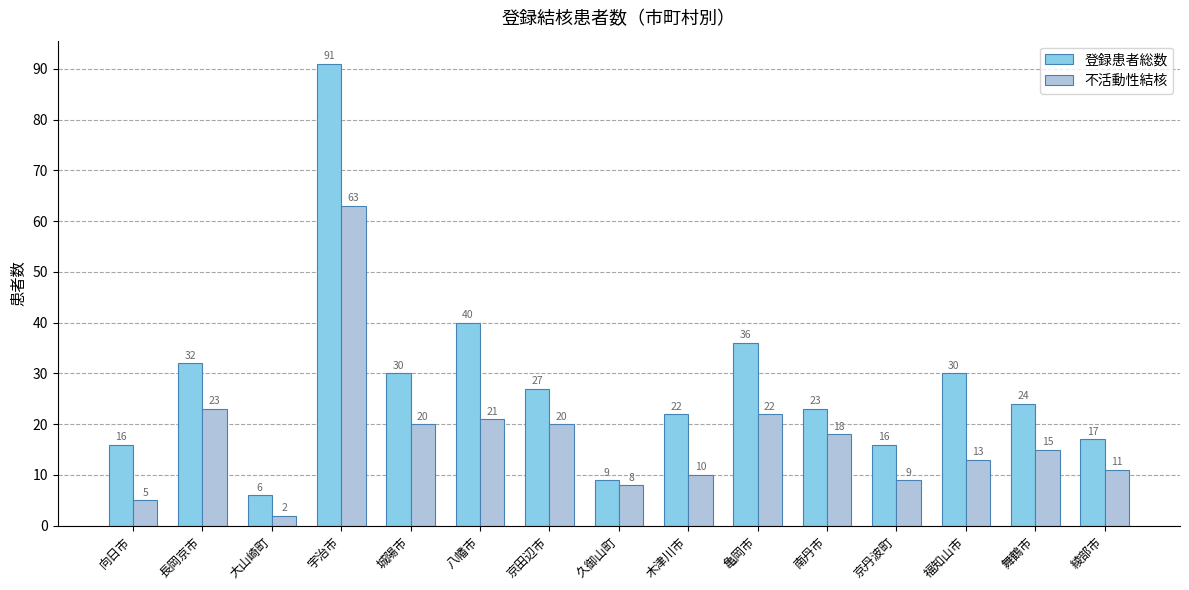

What are all the series names shown in the legend?

登録患者総数, 不活動性結核